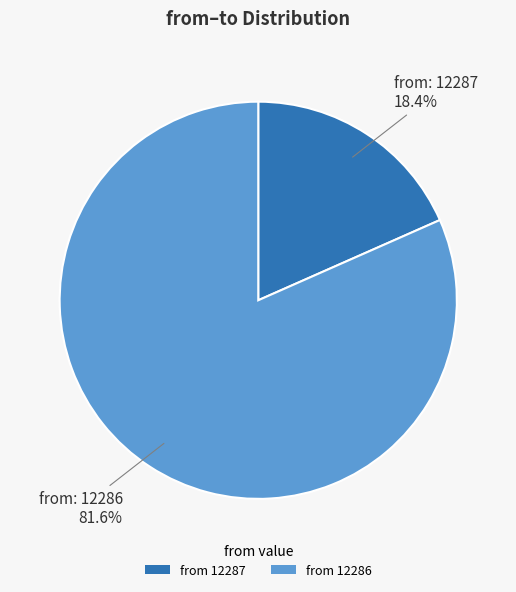

Which category has the biggest portion of the pie?

from 12286